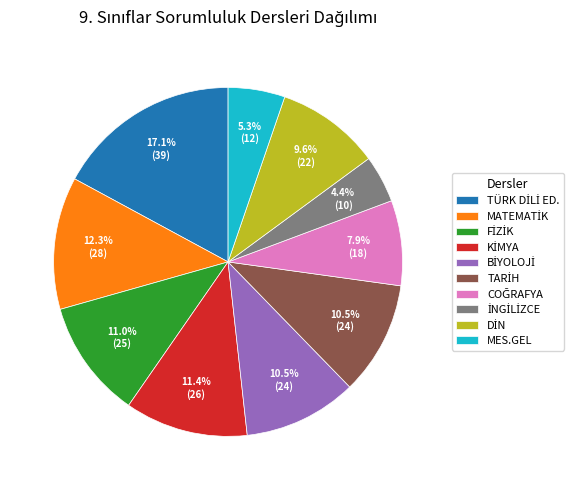

Is there a majority slice in this chart?

No